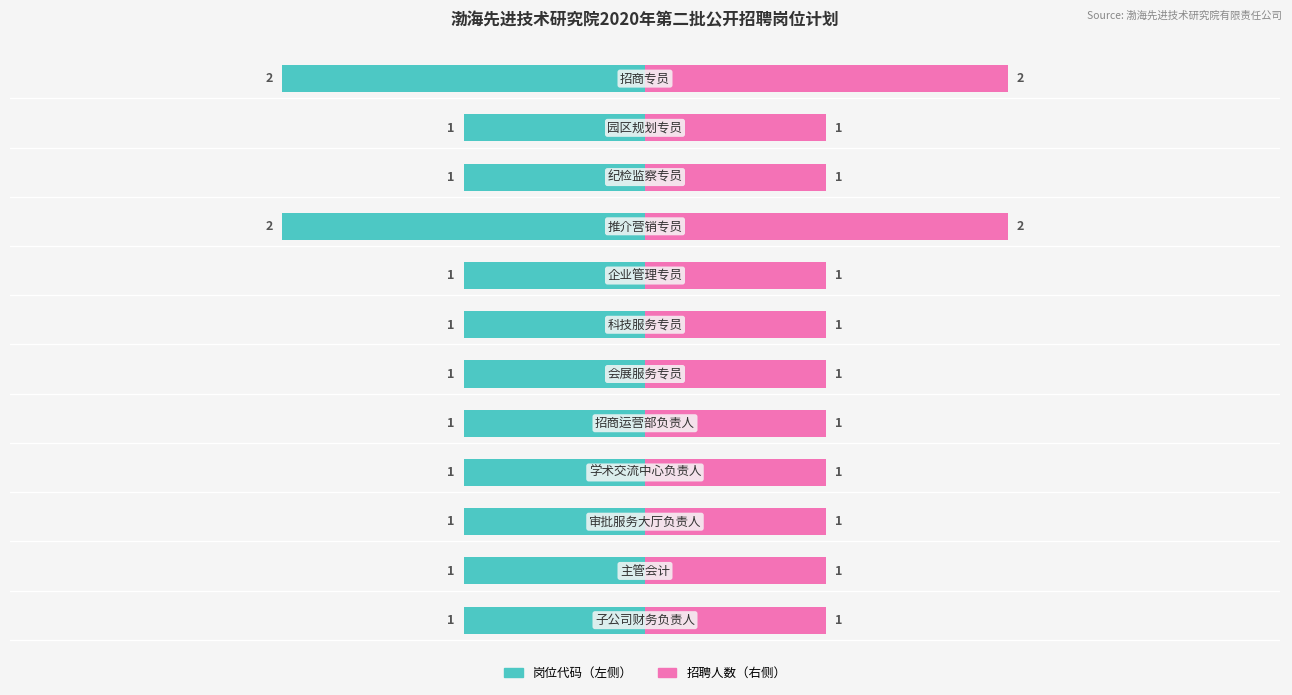

Count the number of categories in the chart.

12